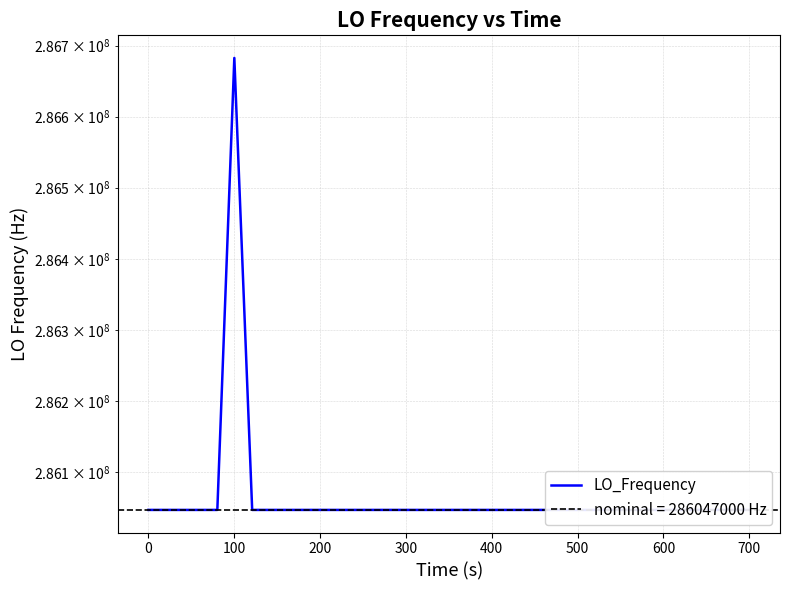

True or false: the data shows 99207603.8 at 29.

False